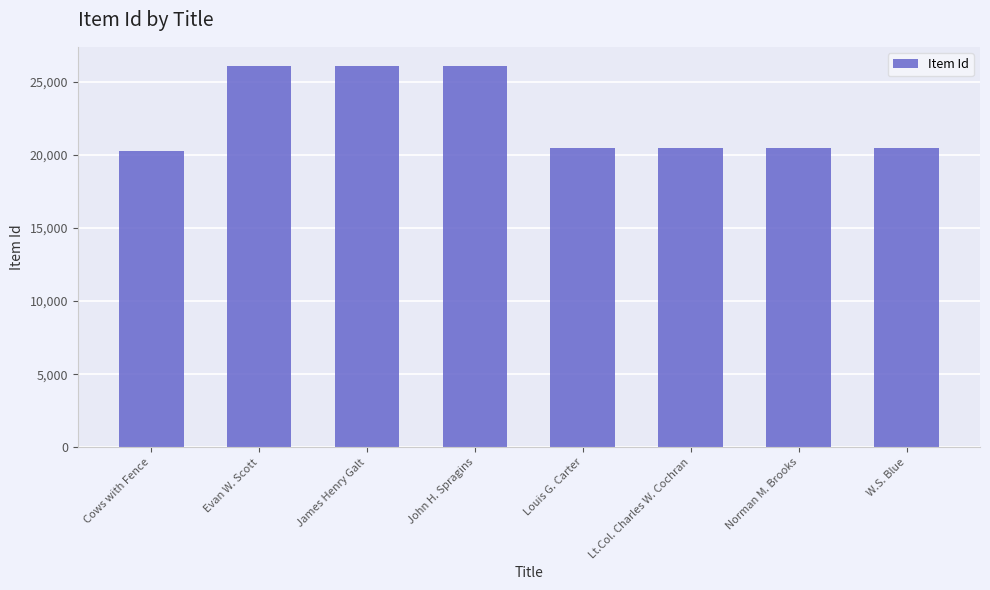

What is the sum of the values at Cows with Fence and W.S. Blue?

40715